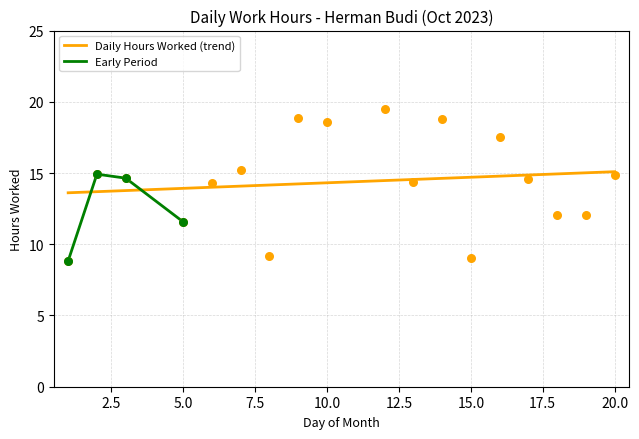

What is the ratio of the value at 12 to the value at 17?

1.3